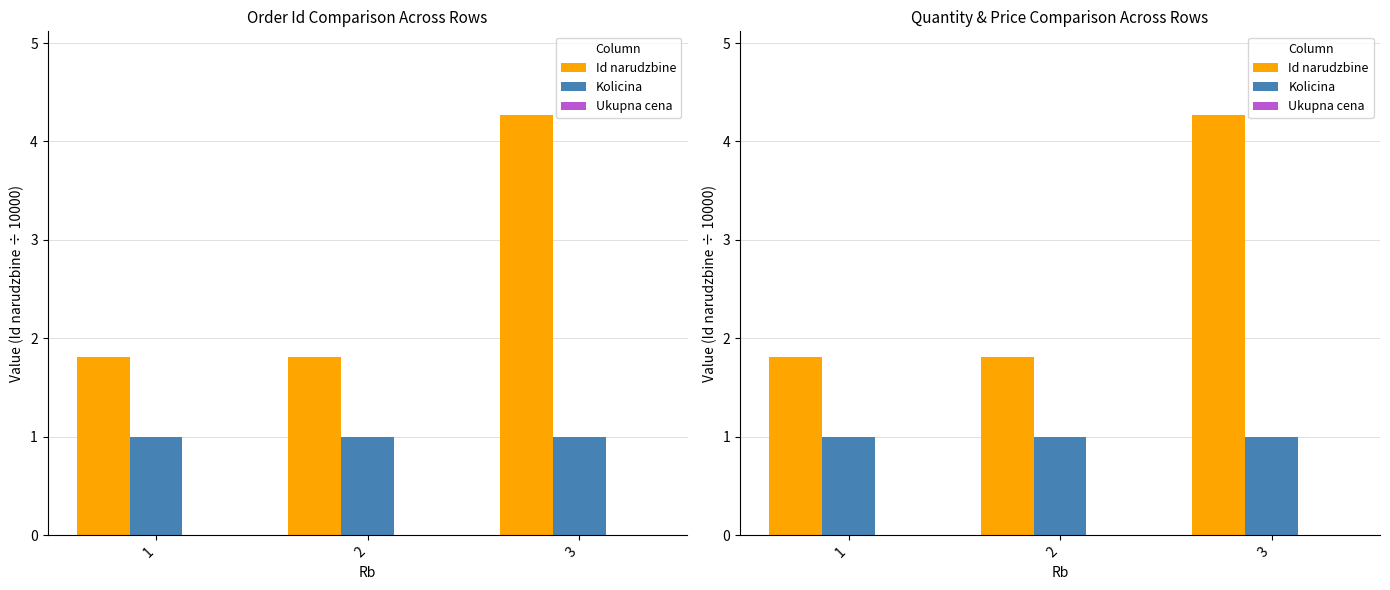

Which label corresponds to the smallest value in the chart?

1